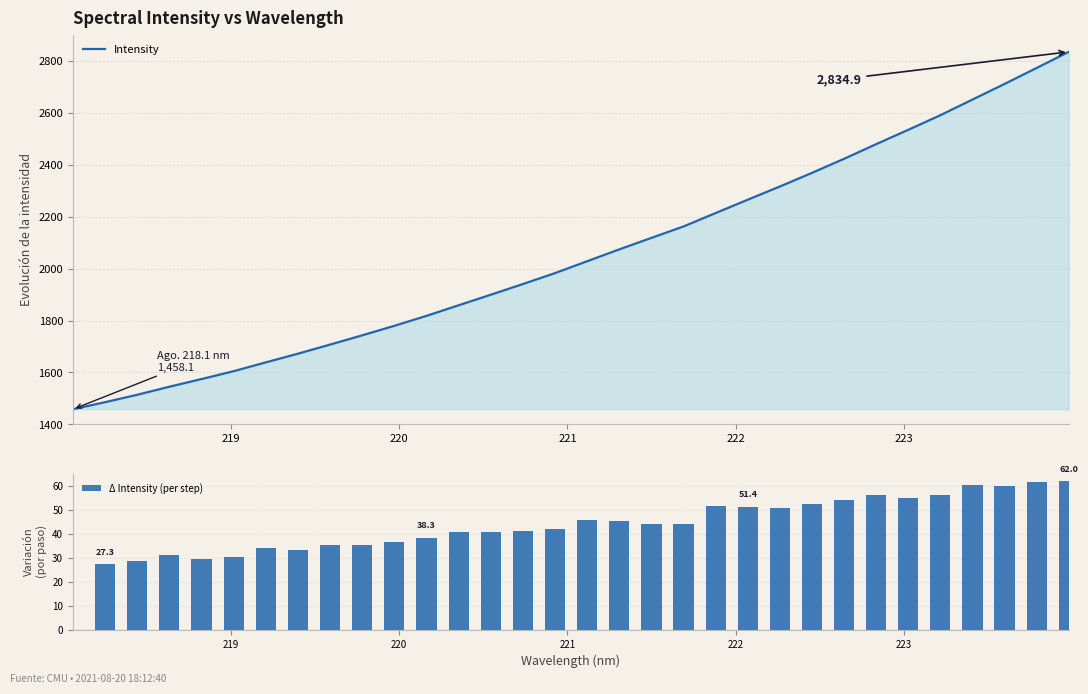

Where does the data first go above 2028?

221.1174